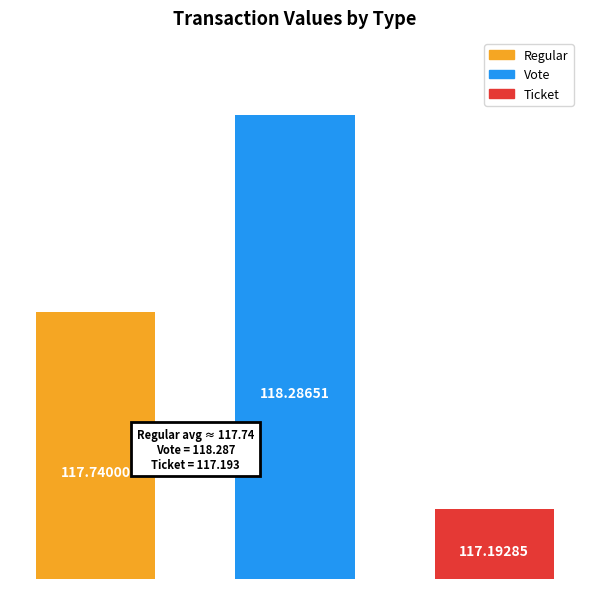

How many distinct data groups are displayed?

3